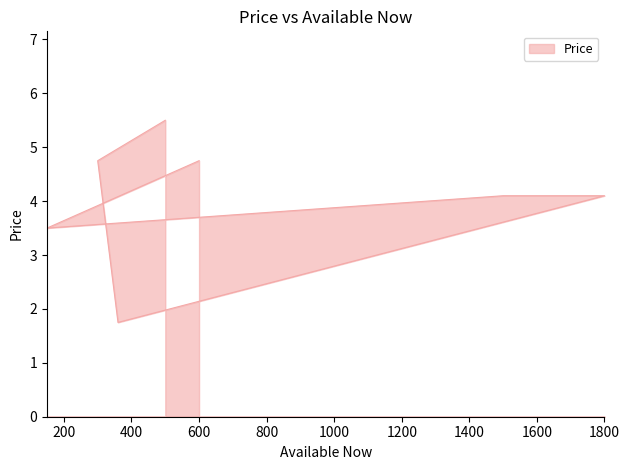

How many lines are shown in the chart?

1